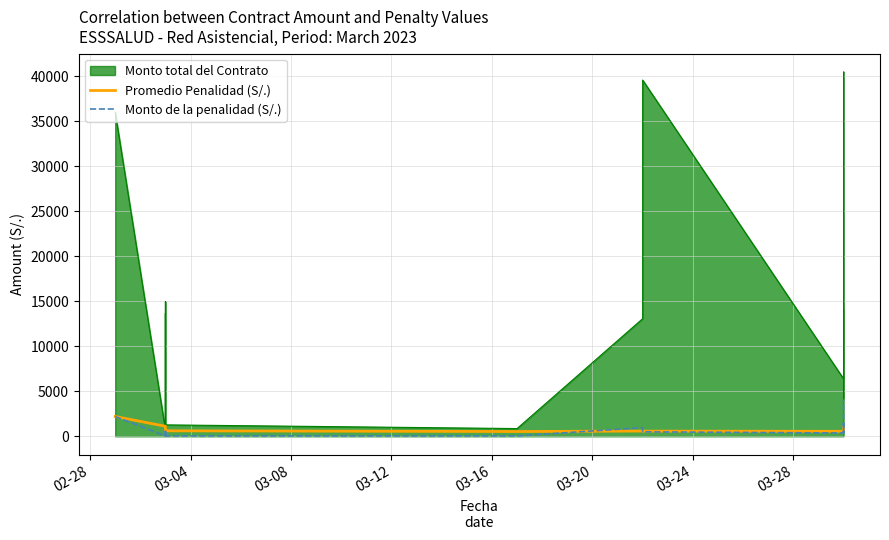

How many interior local peaks does the Promedio Penalidad (S/.) series have?

2